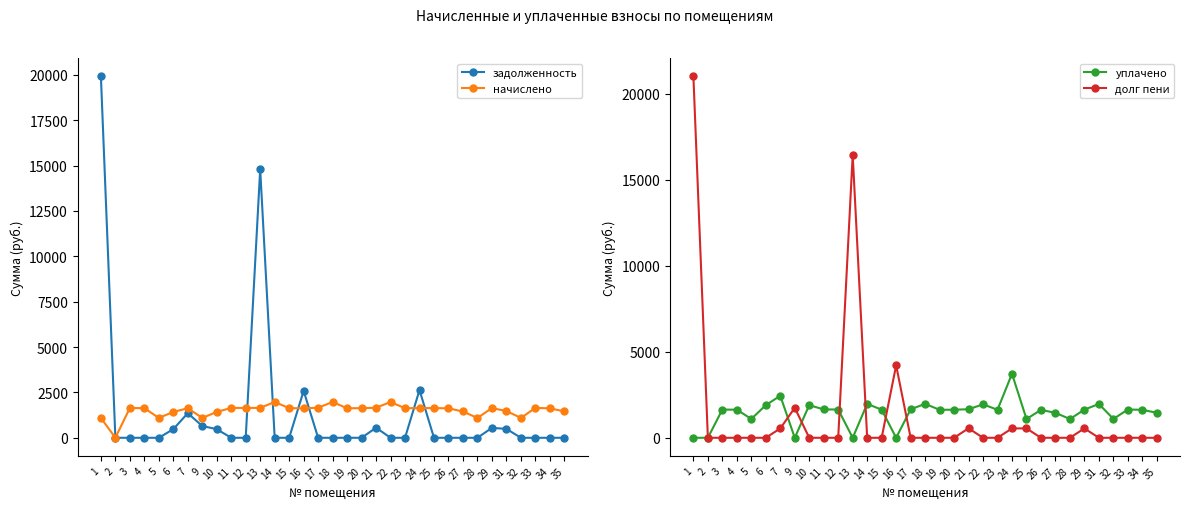

How many values in задолженность are above zero?

11